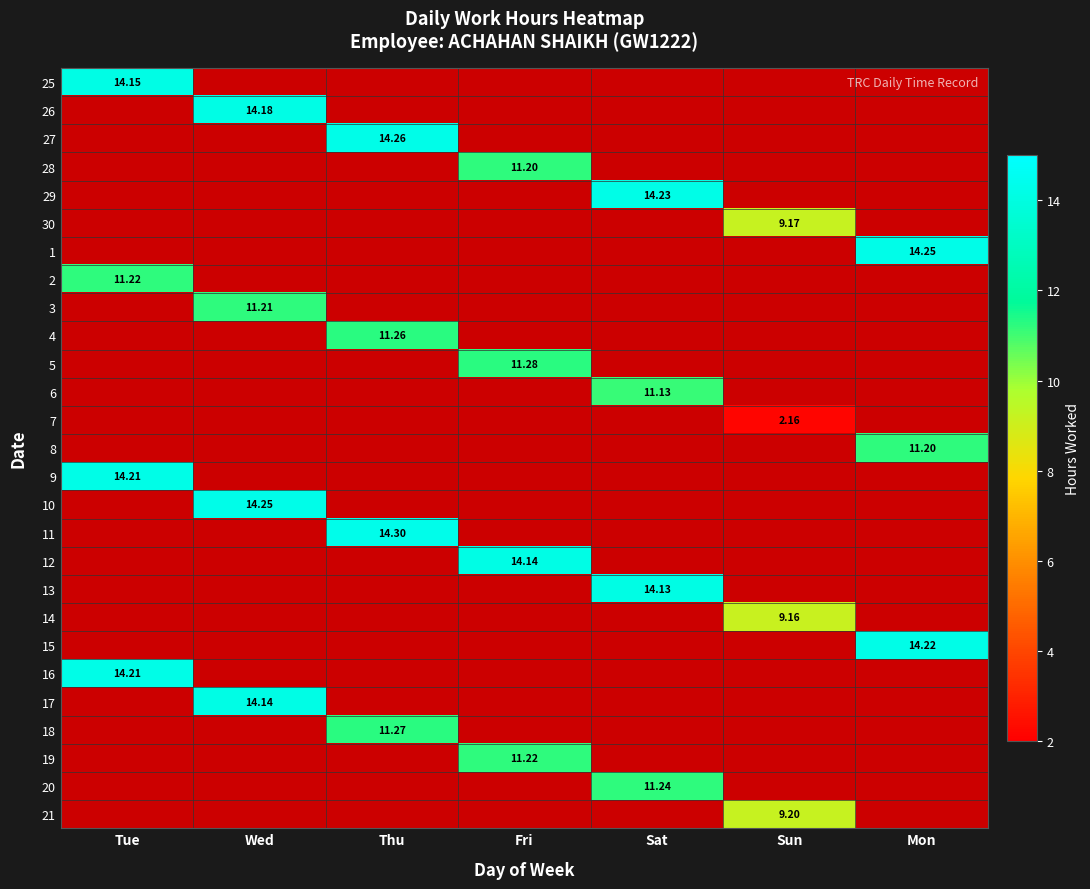

At how many categories does at least one series exceed 6?

7